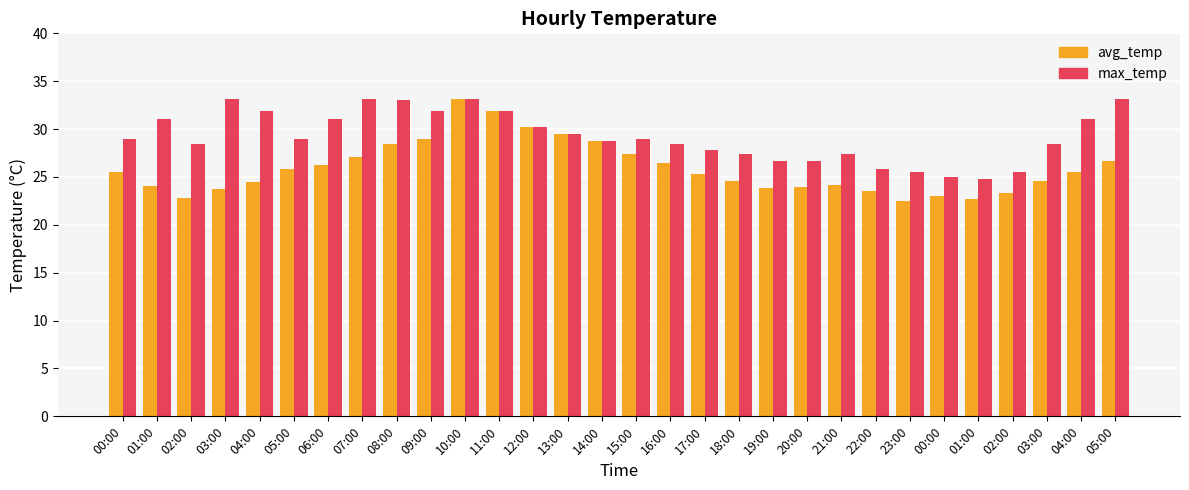

List the series in order of their overall mean, highest first.

max_temp, avg_temp